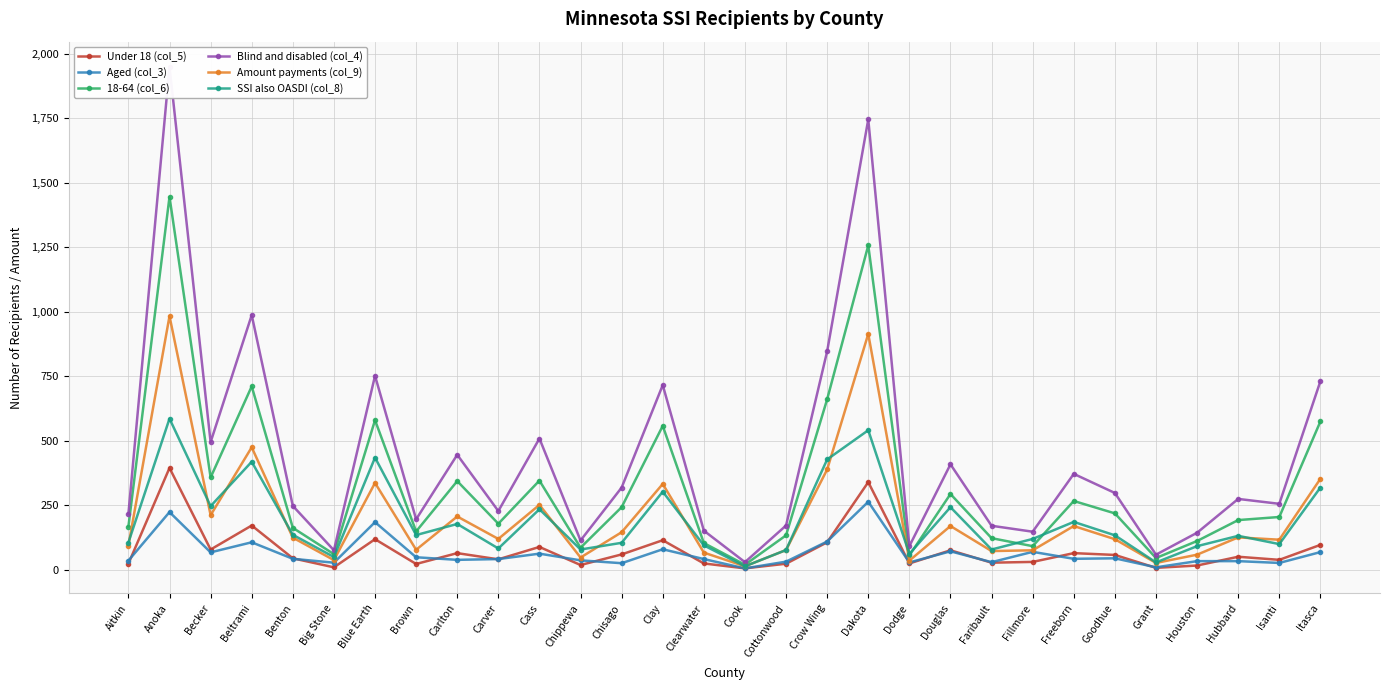

What is the difference between the Blind and disabled (col_4) values at Cottonwood and Dakota?

1573